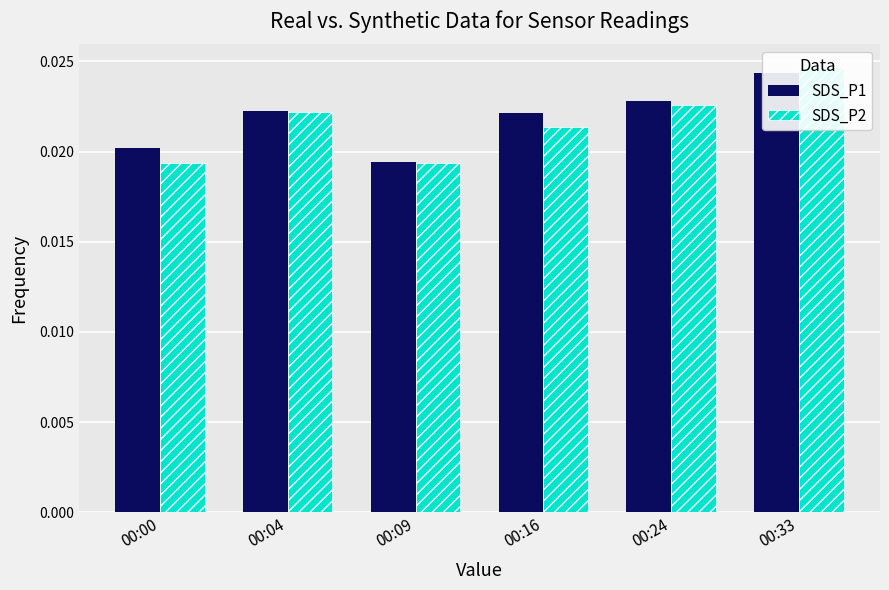

Are the bars horizontal?

No